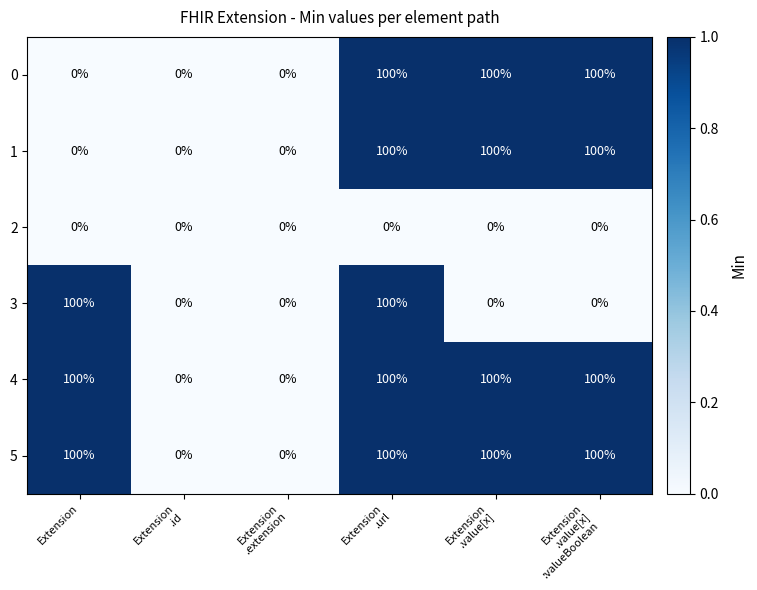

What is the maximum value shown in the chart?

100